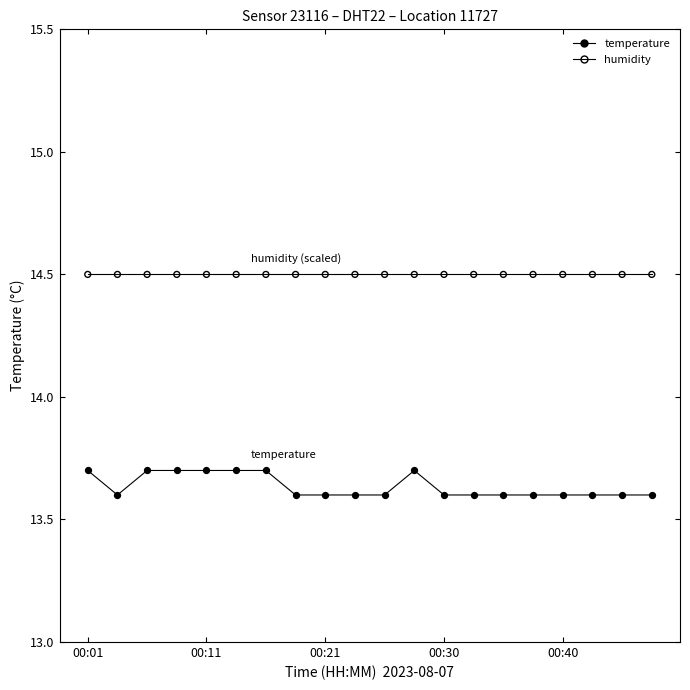

At which category is the sum across all series the highest?

00:01